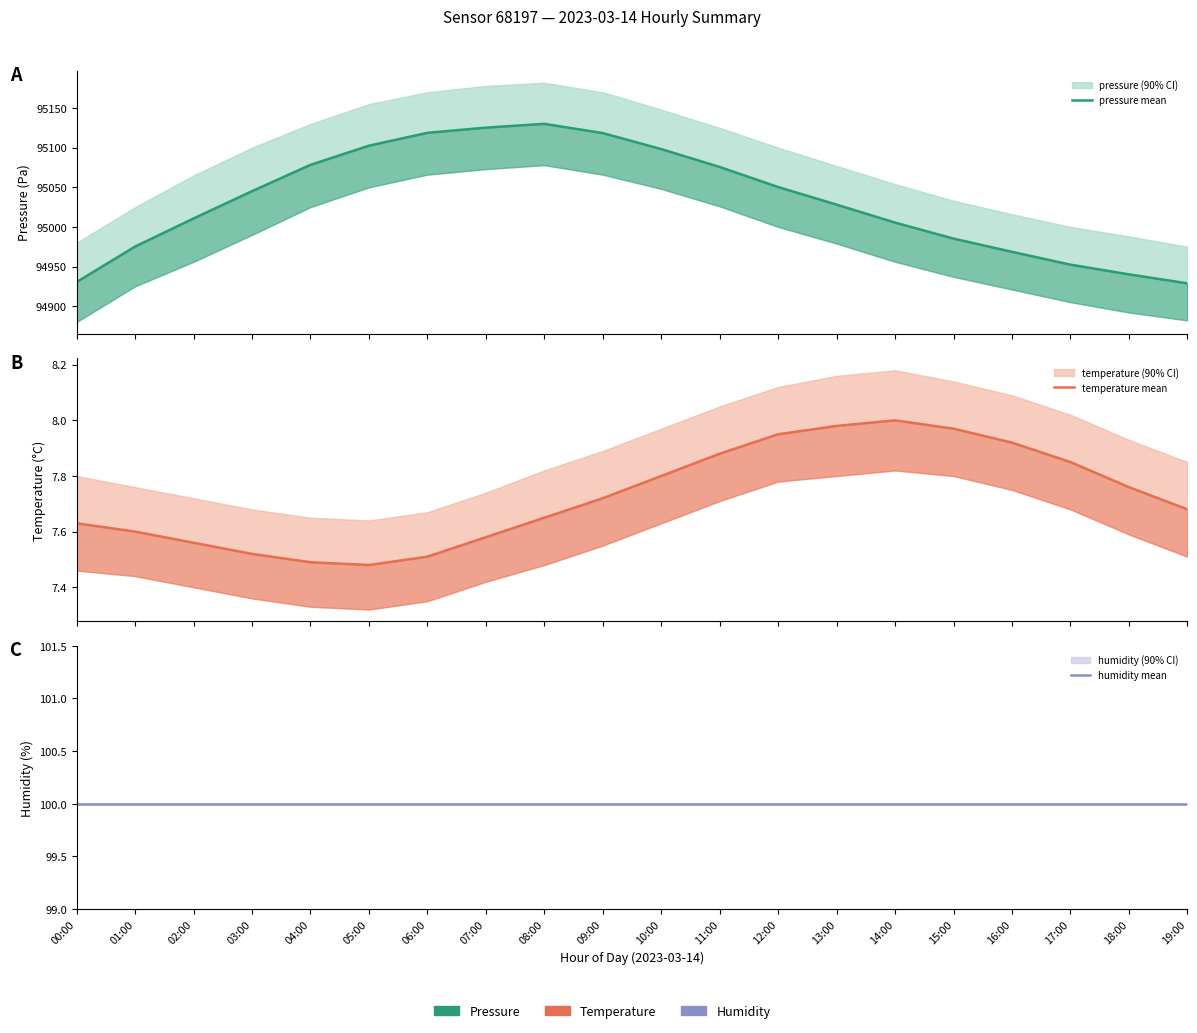

What value does the humidity mean series have at 04:00?

100.0